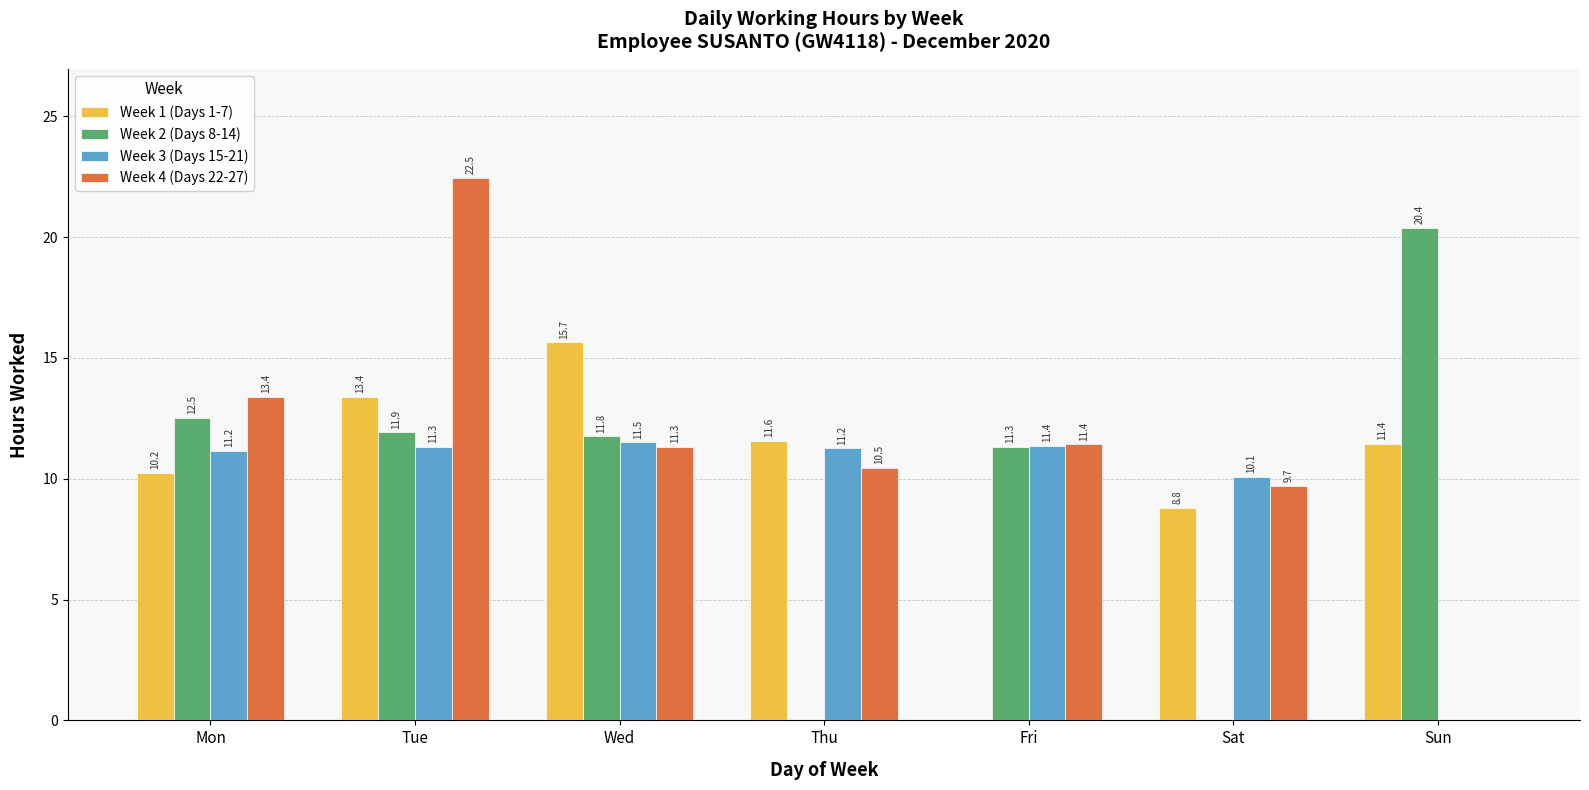

Which series has the largest range (max minus min)?

Week 4 (Days 22-27)